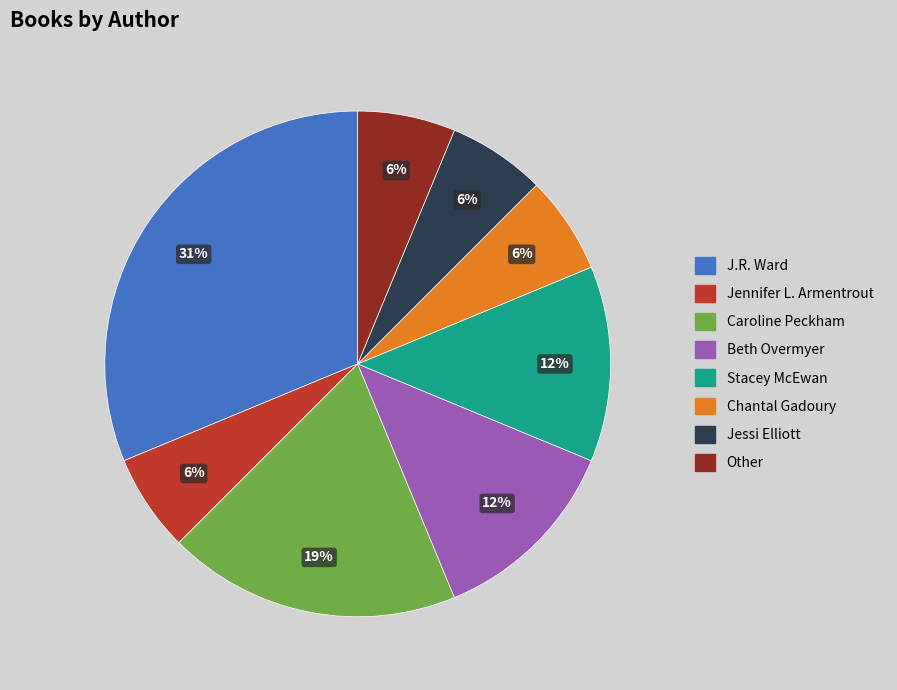

Which category has the biggest portion of the pie?

J.R. Ward